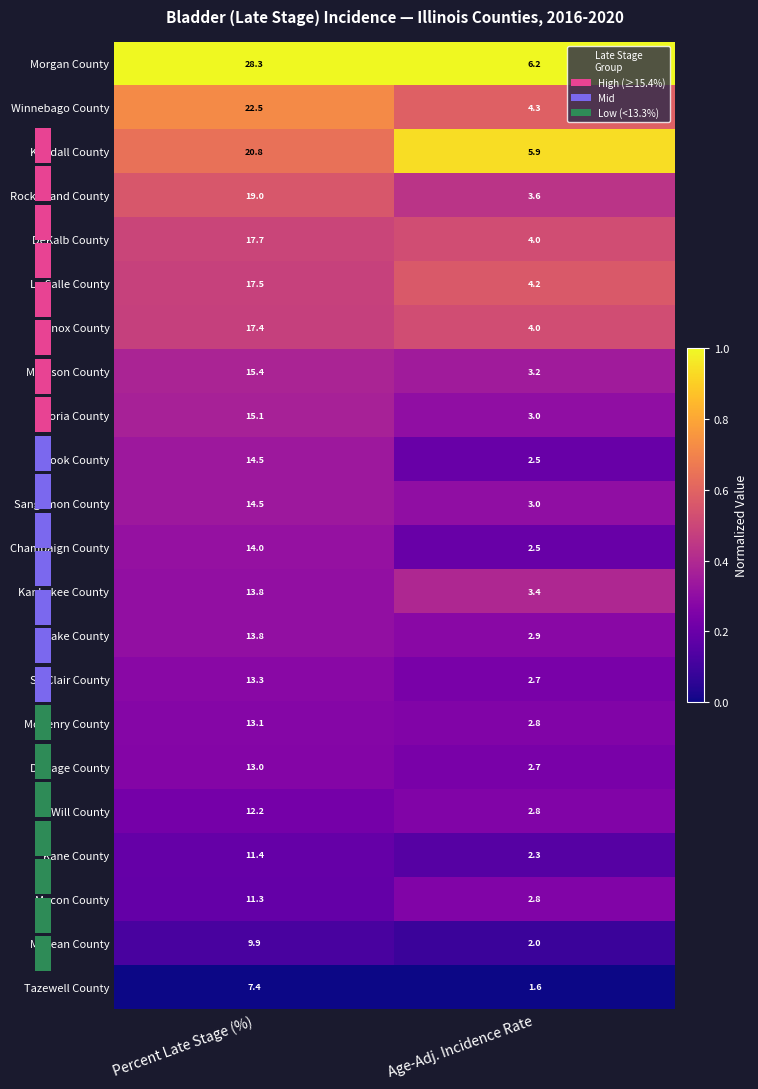

At which label does Knox County first exceed 17?

Percent Late Stage (%)